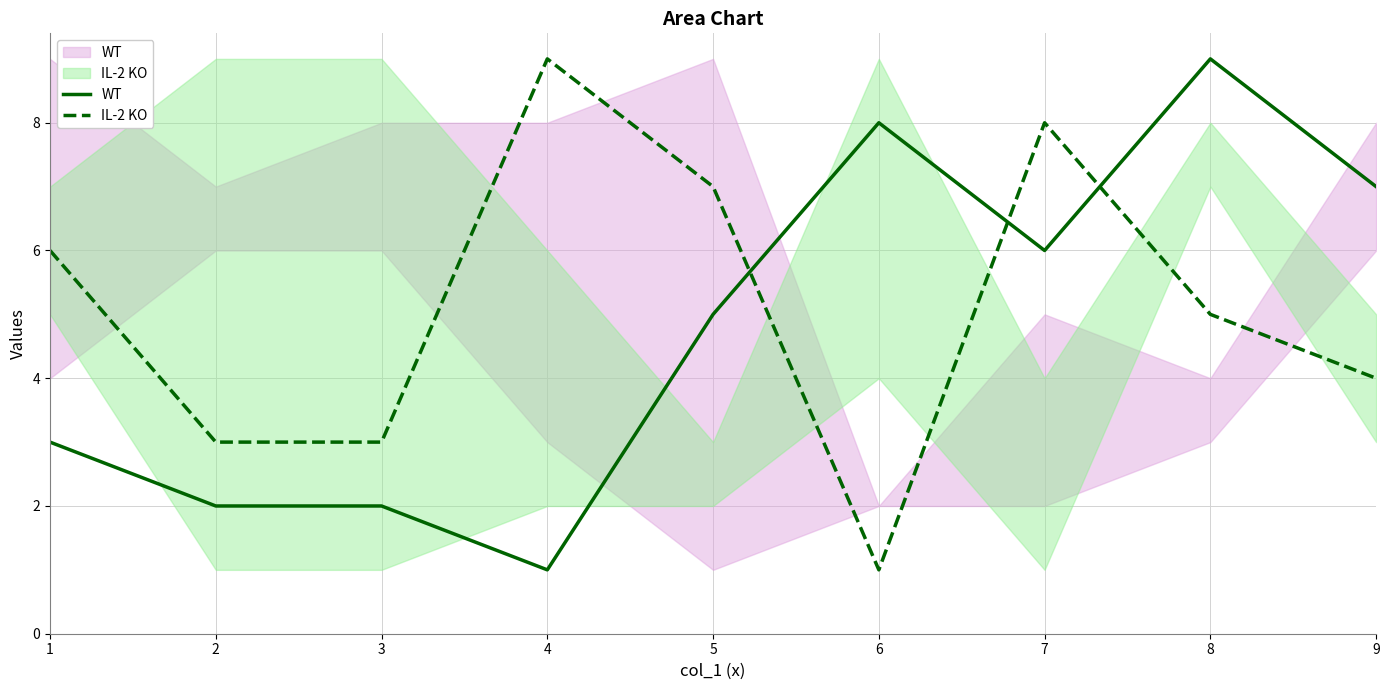

At how many categories does at least one series exceed 5?

7